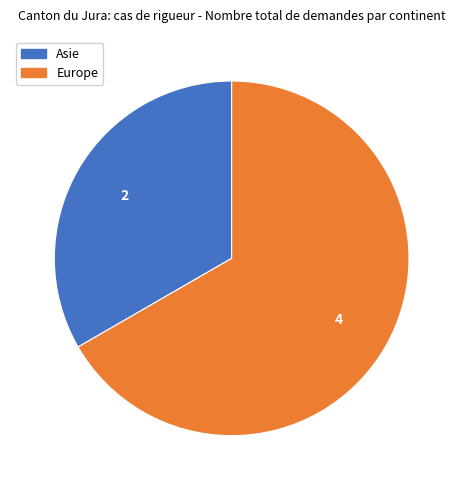

Rank the categories by value from lowest to highest.

Asie, Europe